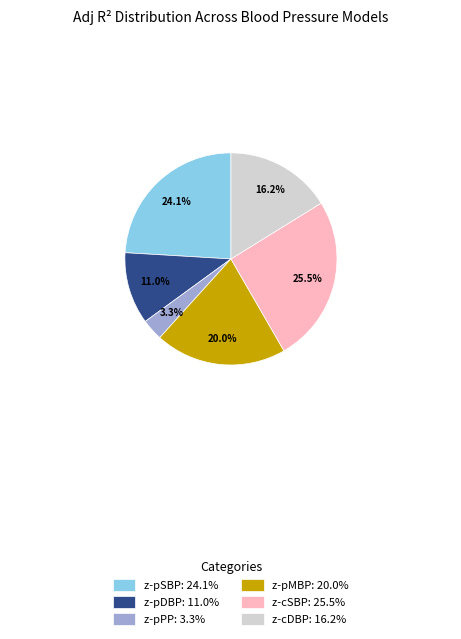

Count the number of slices in the pie.

6